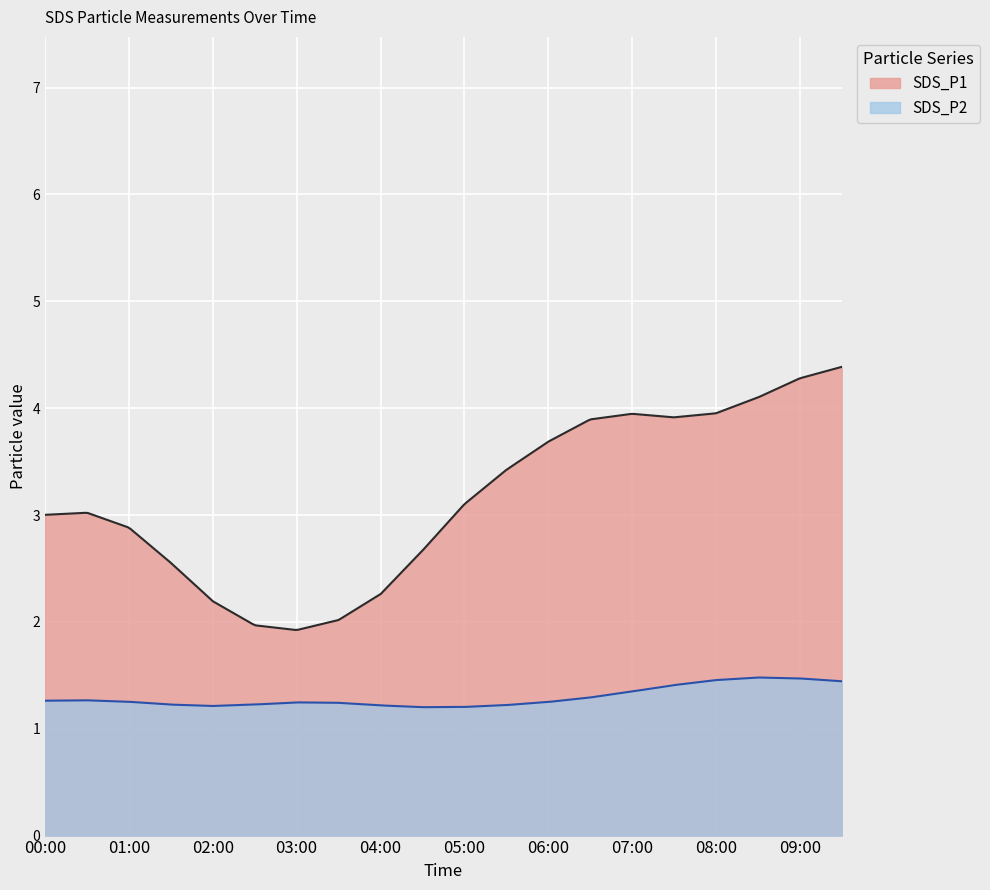

True or false: SDS_P2 and SDS_P1 cross at least once.

False